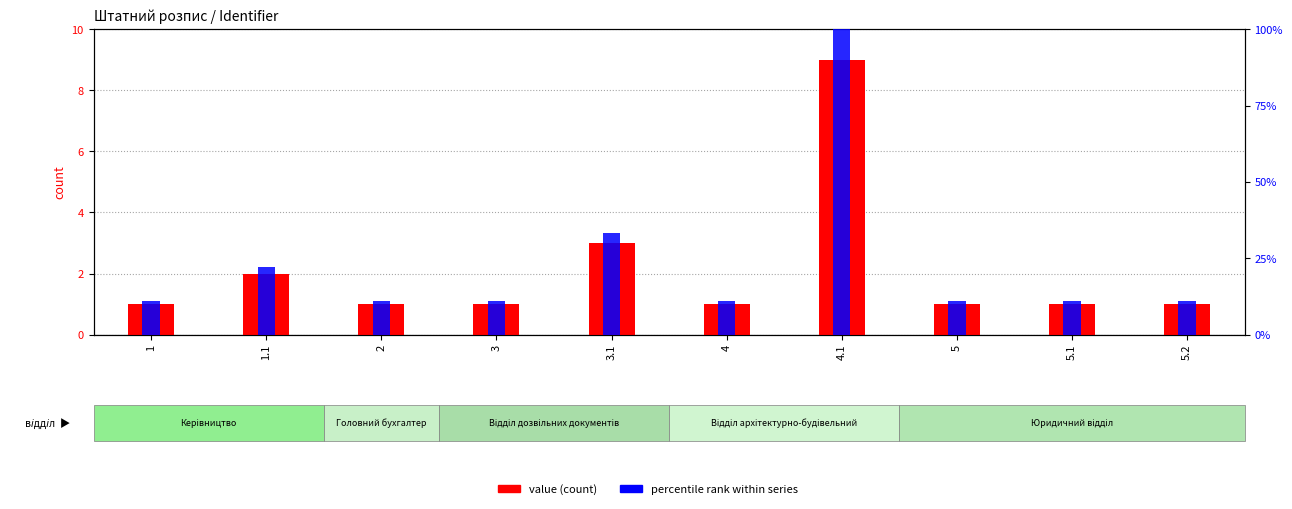

What is the difference between the maximum and minimum values in the value (count) series?

8.0